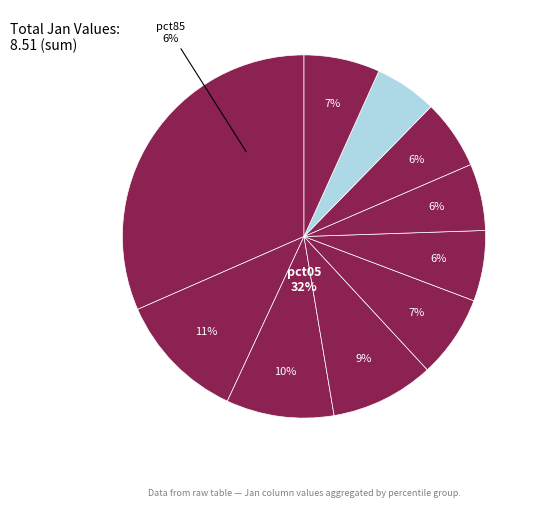

To the nearest percent, what portion does pct65 represent?

6%